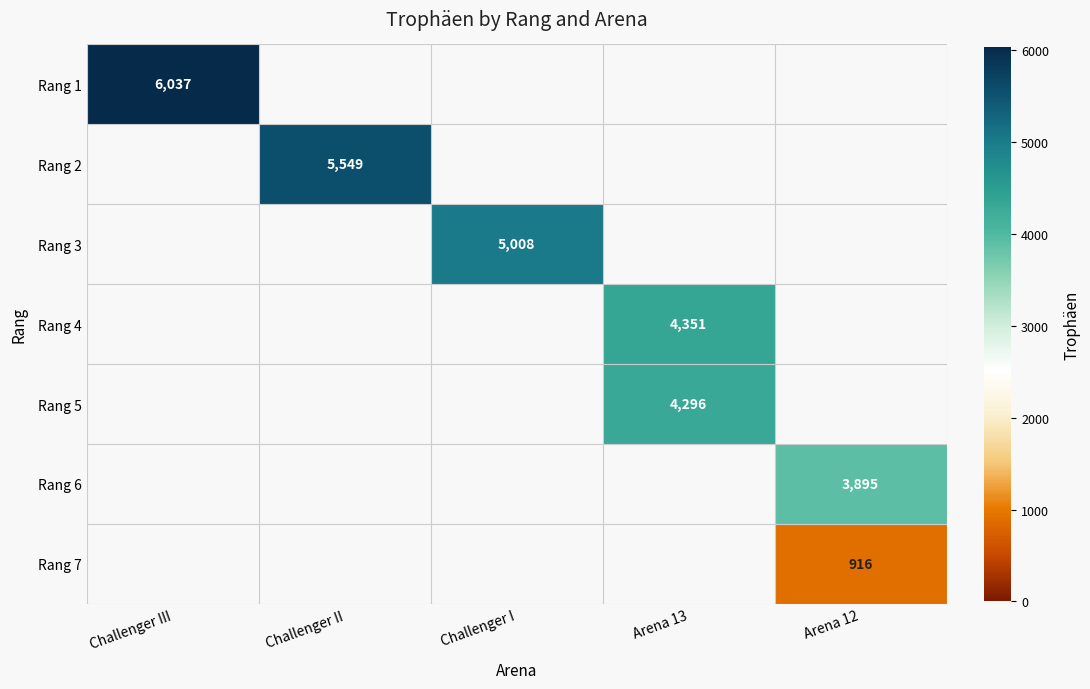

Which category has the lowest value across all series?

Arena 12